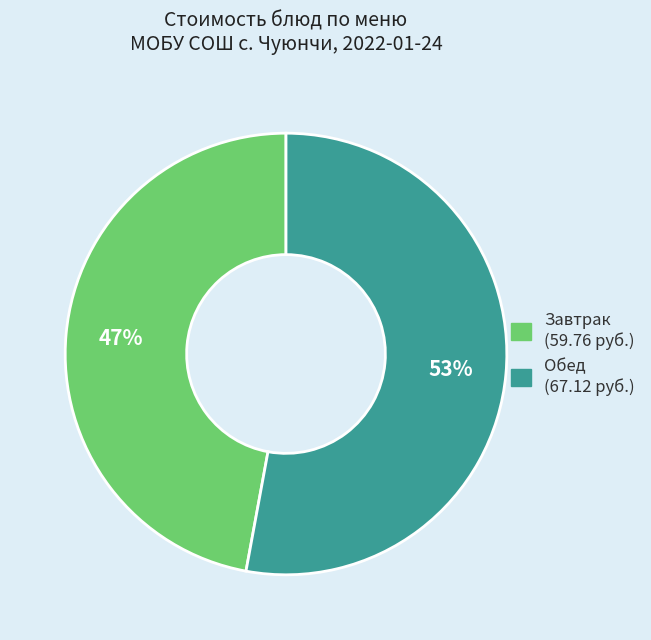

To the nearest percent, what is the difference between the largest and smallest slice percentages?

6%